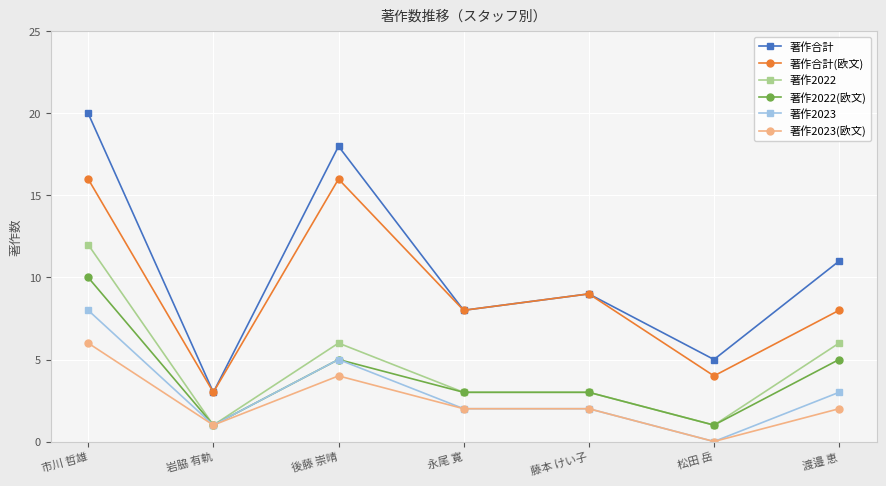

True or false: 著作合計 and 著作2022(欧文) intersect in this chart.

False